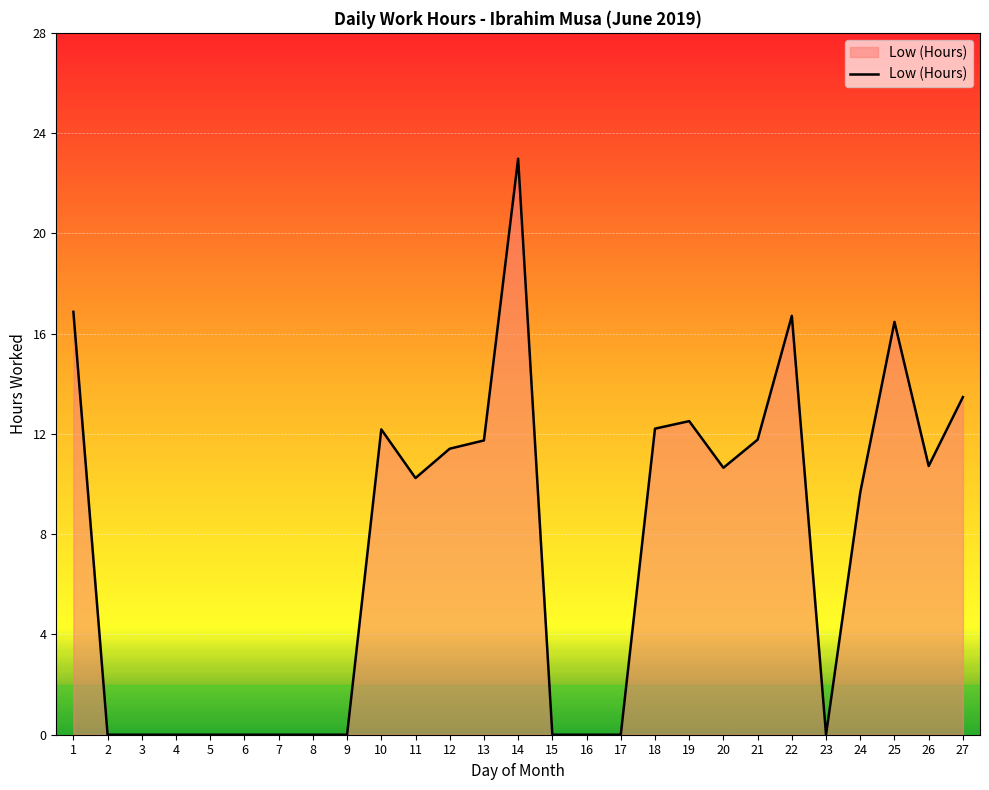

True or false: the data has more than 1 interior local peaks.

True